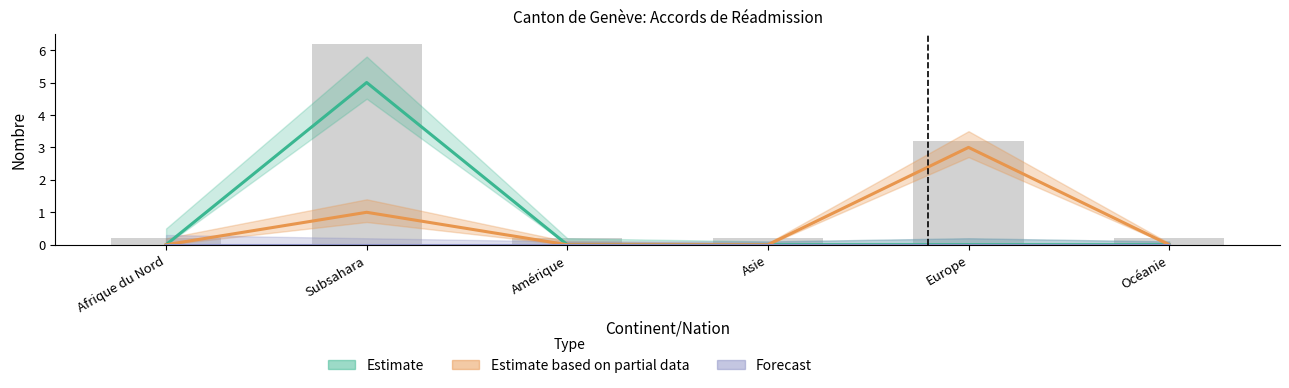

List the series in order of their peak value, lowest first.

Forecast, Estimate based on partial data, Estimate